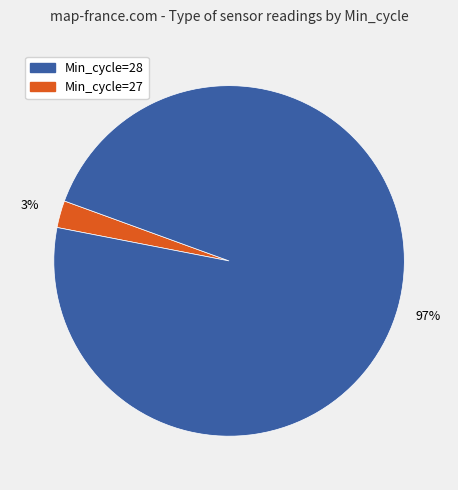

To the nearest percent, what is the average slice percentage?

50%